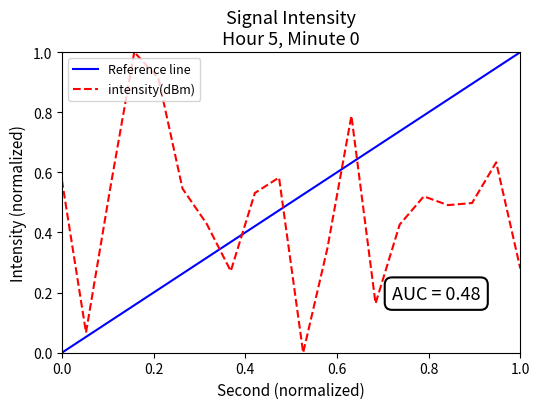

Where is the first local minimum?

2